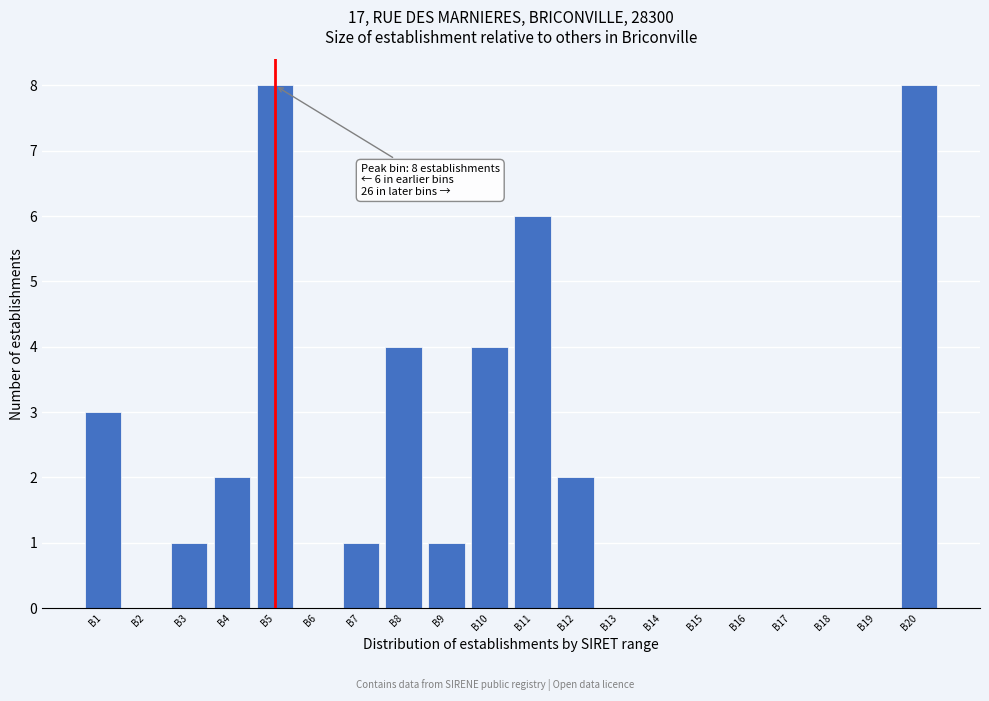

Reading right to left, transcribe all the data shown in this chart.

B20=8	B19=0	B18=0	B17=0	B16=0	B15=0	B14=0	B13=0	B12=2	B11=6	B10=4	B9=1	B8=4	B7=1	B6=0	B5=8	B4=2	B3=1	B2=0	B1=3